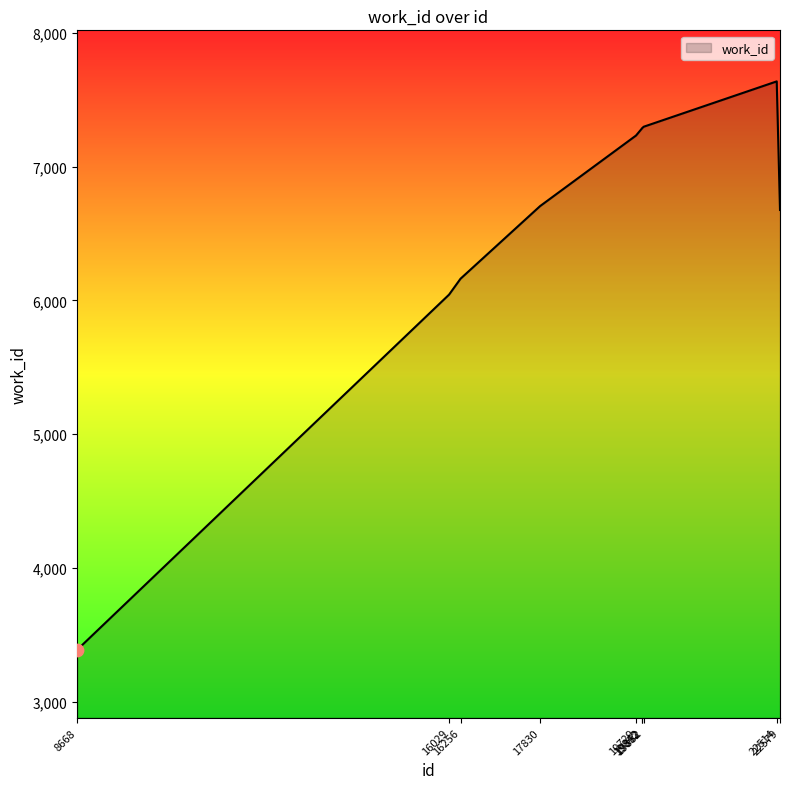

Approximately how many times larger is the value at 16029 compared to 19852?

0.8